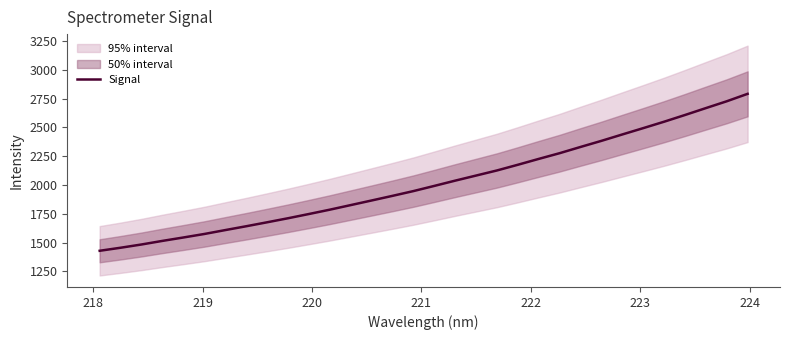

What is the maximum value for Signal?

2791.3